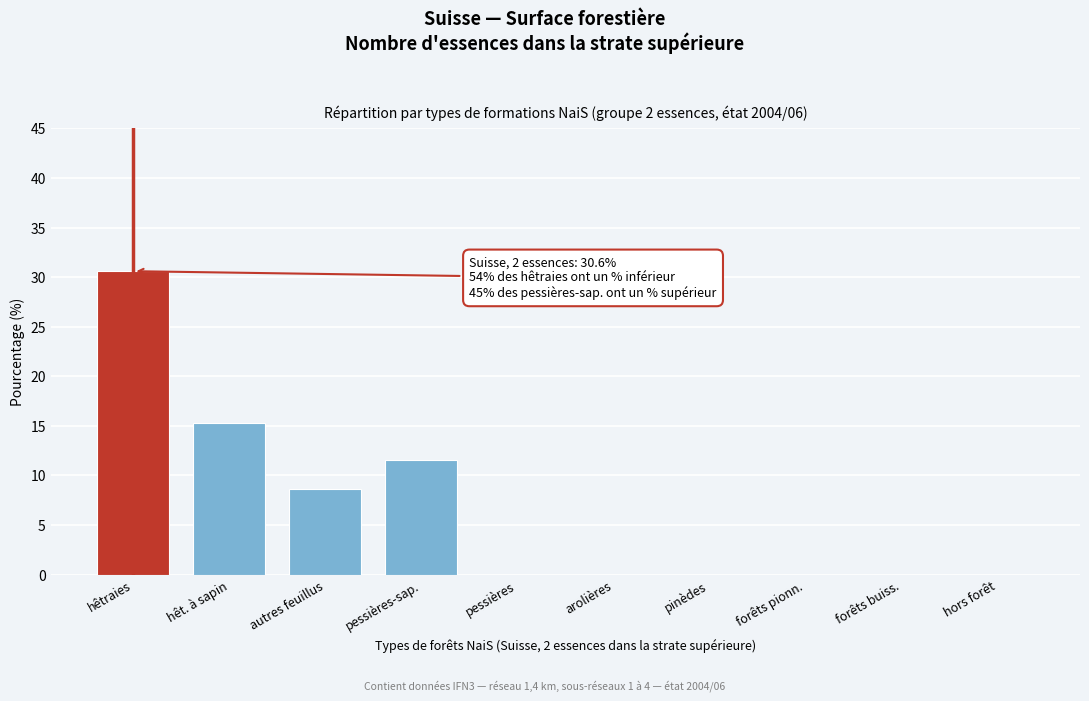

Reading right to left, what are all the values shown in this chart?

hors forêt=0.0	forêts buiss.=0.0	forêts pionn.=0.0	pinèdes=0.0	arolières=0.0	pessières=0.0	pessières-sap.=11.6	autres feuillus=8.6	hêt. à sapin=15.3	hêtraies=30.6